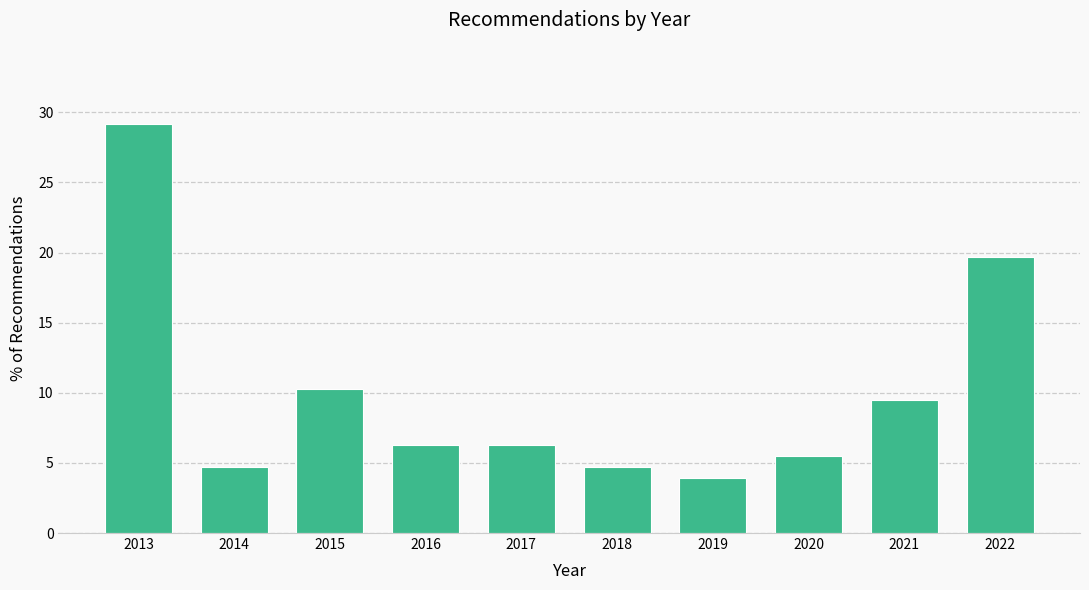

Reading left to right, extract all data points from this chart.

29.1	4.7	10.2	6.3	6.3	4.7	3.9	5.5	9.4	19.7